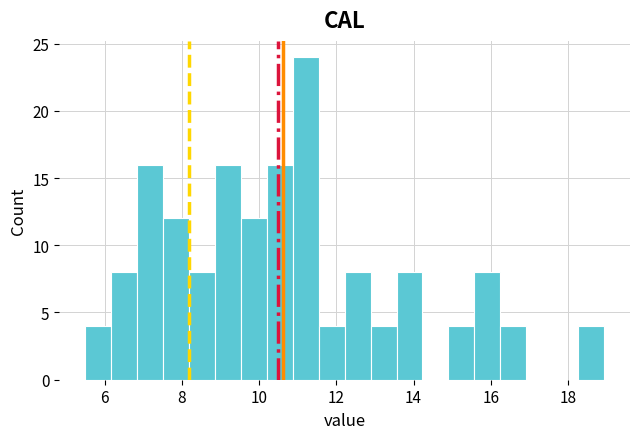

Read against the x-axis, roughly where is the centre of the tallest bar?

11.2